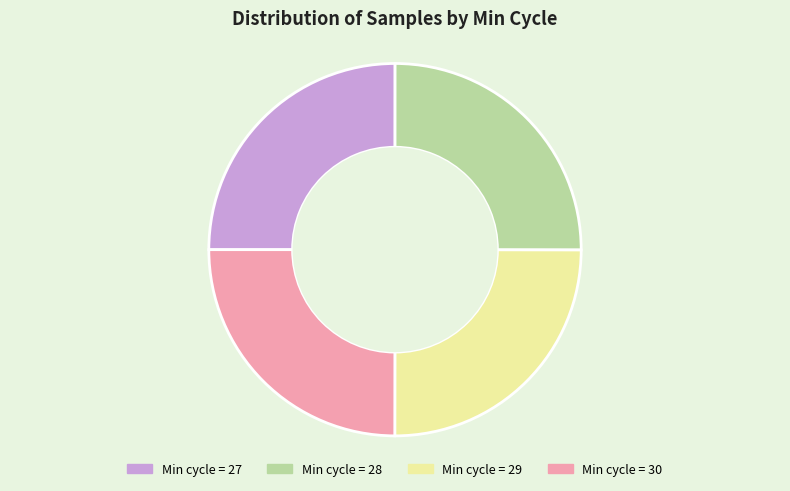

Does any single category account for the majority?

No